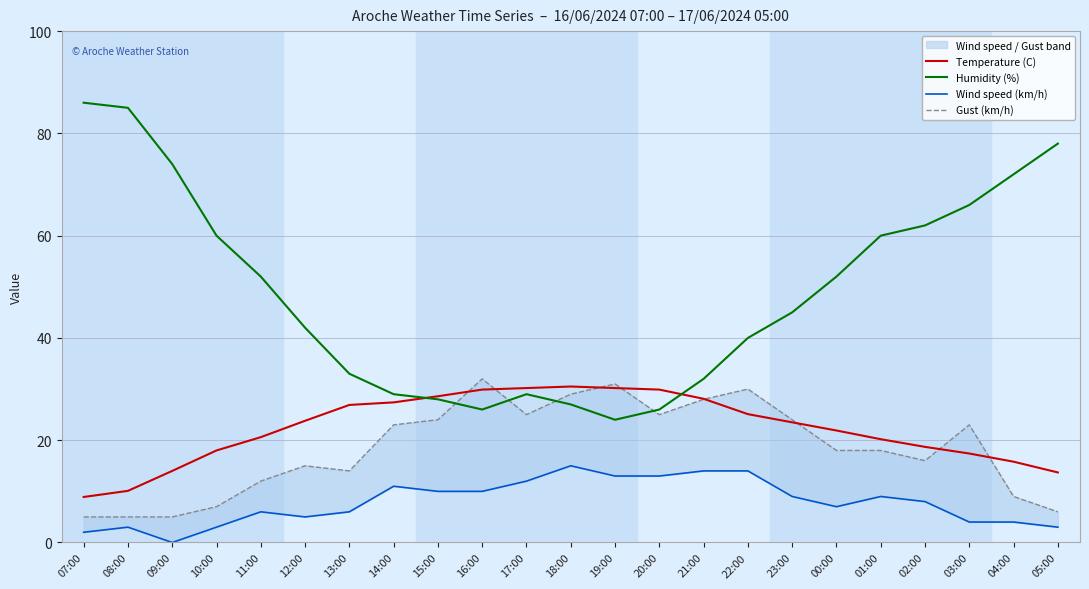

Which series has the largest total across all categories?

Humidity (%)